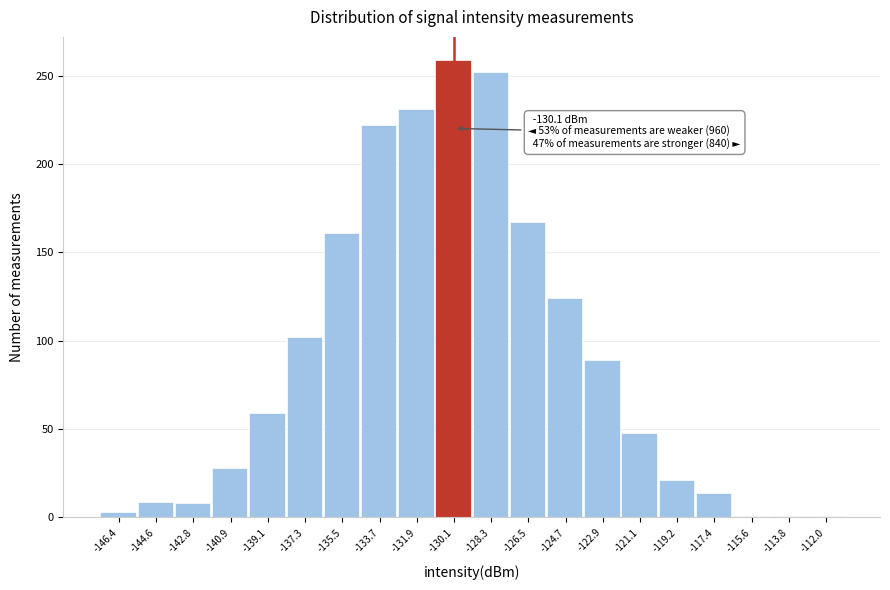

Over which range of the x-axis is the bar tallest?

-131.0 to -129.2